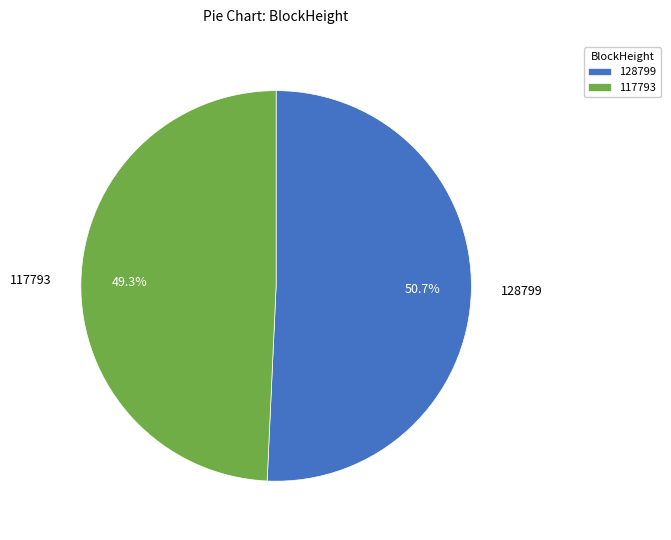

What is the smallest slice in the pie chart?

117793